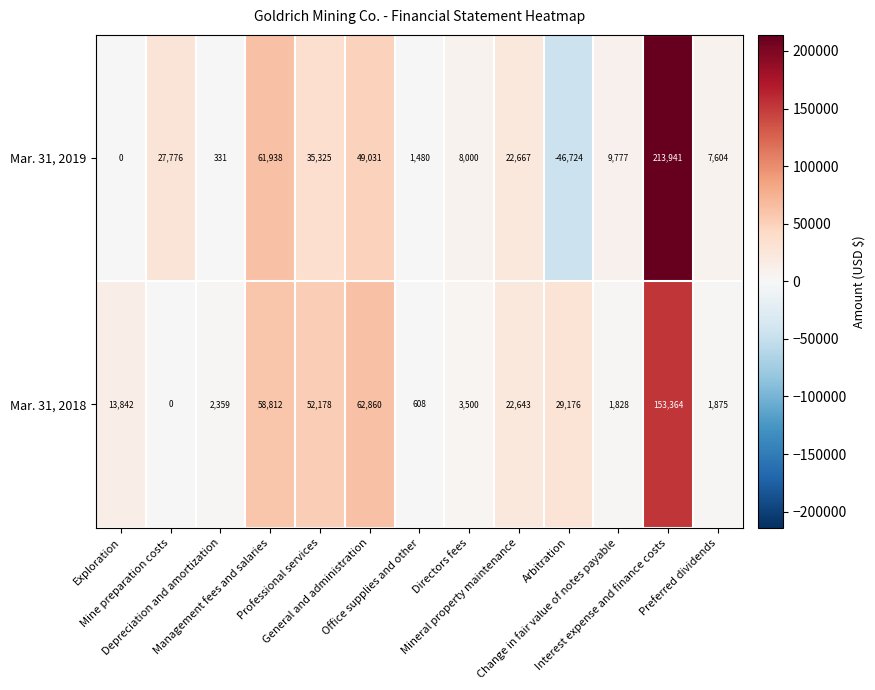

What is the average value of the Mar. 31, 2019 series?

30088